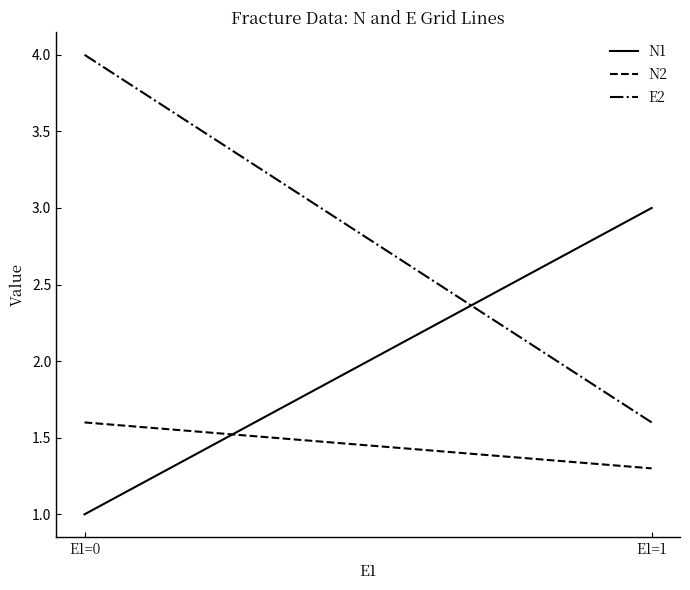

At which label is N2 closest to 1?

E1=1